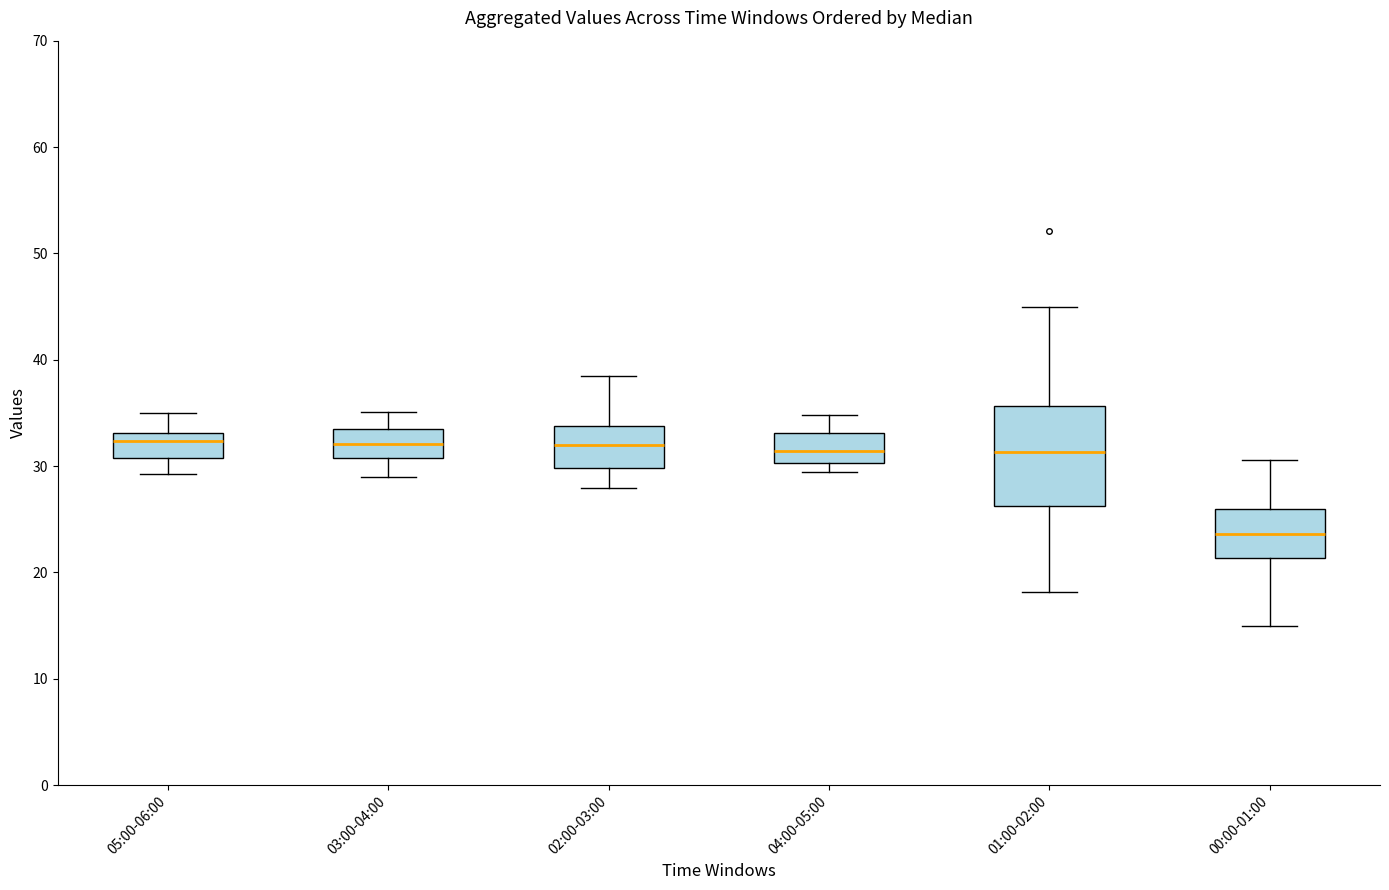

Comparing the boxes themselves (not the whiskers), which one is the tallest?

01:00-02:00